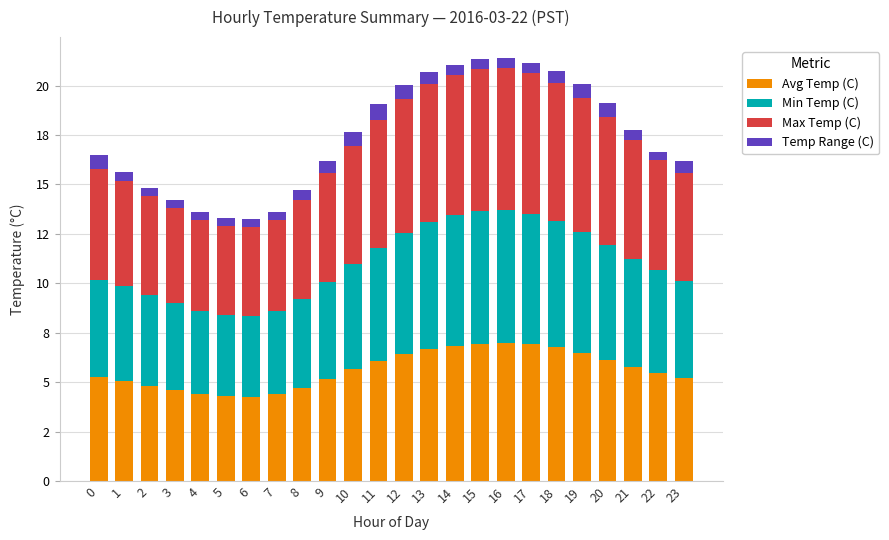

At which category is the sum across all series the highest?

16